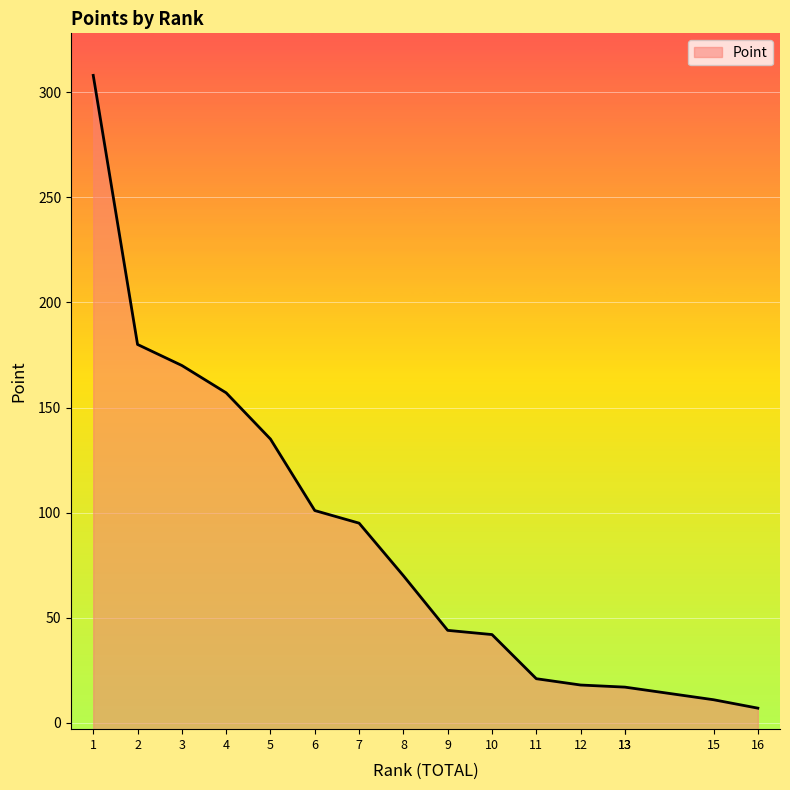

What is the approximate value at 10?

42